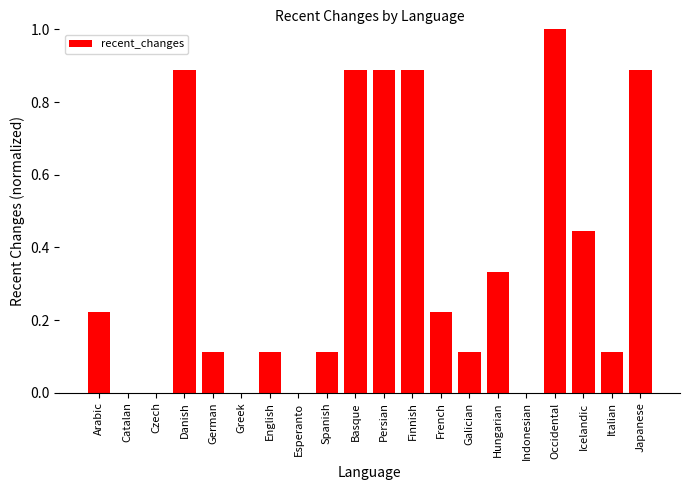

What is the maximum value shown in the chart?

1.0